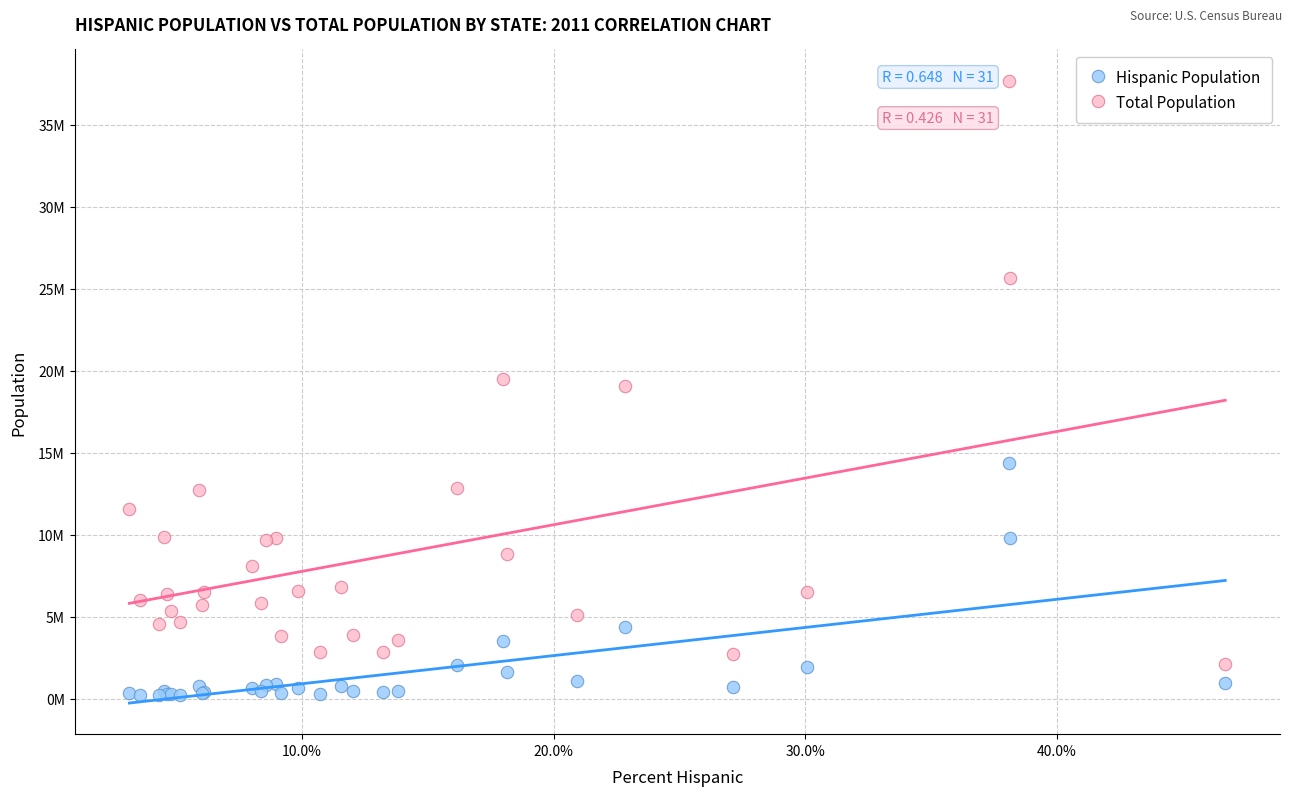

What are all the series names shown in the legend?

Hispanic Population, Total Population